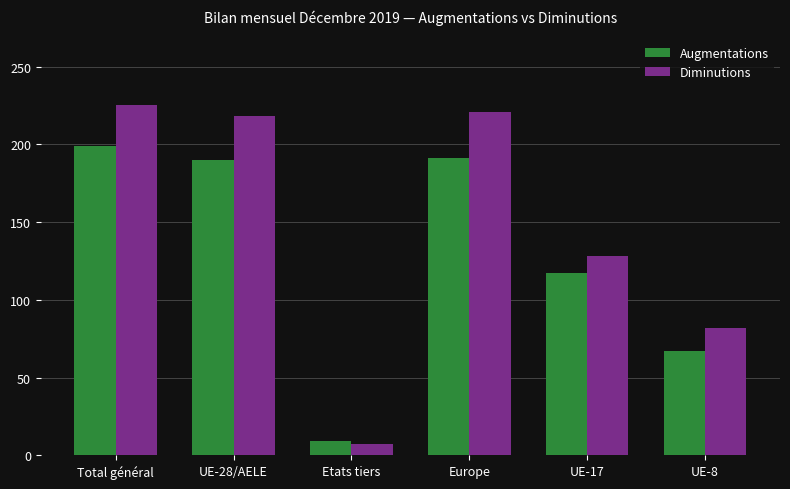

What is the total value across all series at Etats tiers?

16